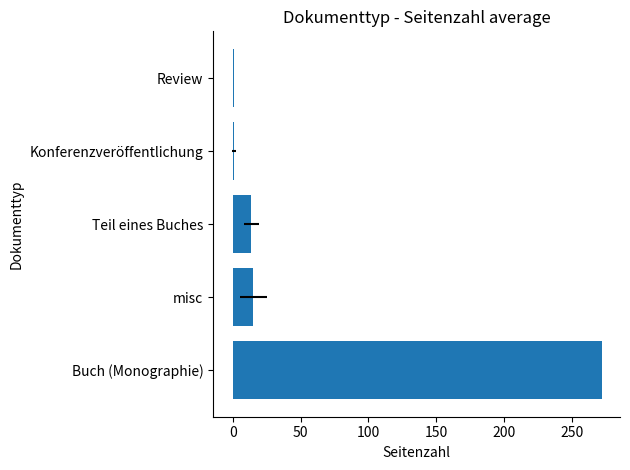

What is the greatest value displayed?

272.0